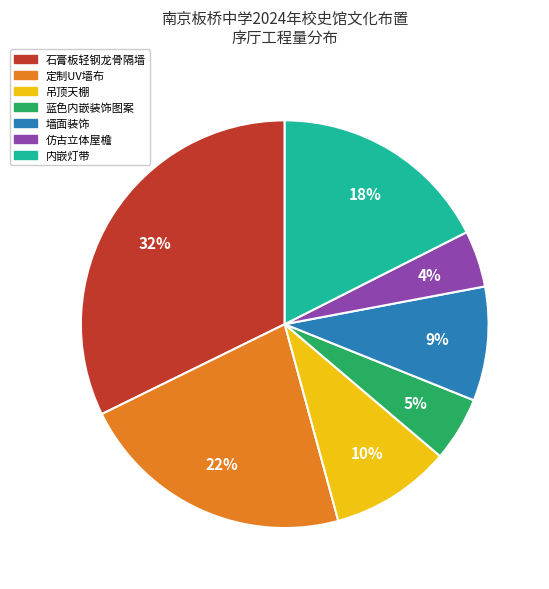

How many segments does this pie chart have?

7